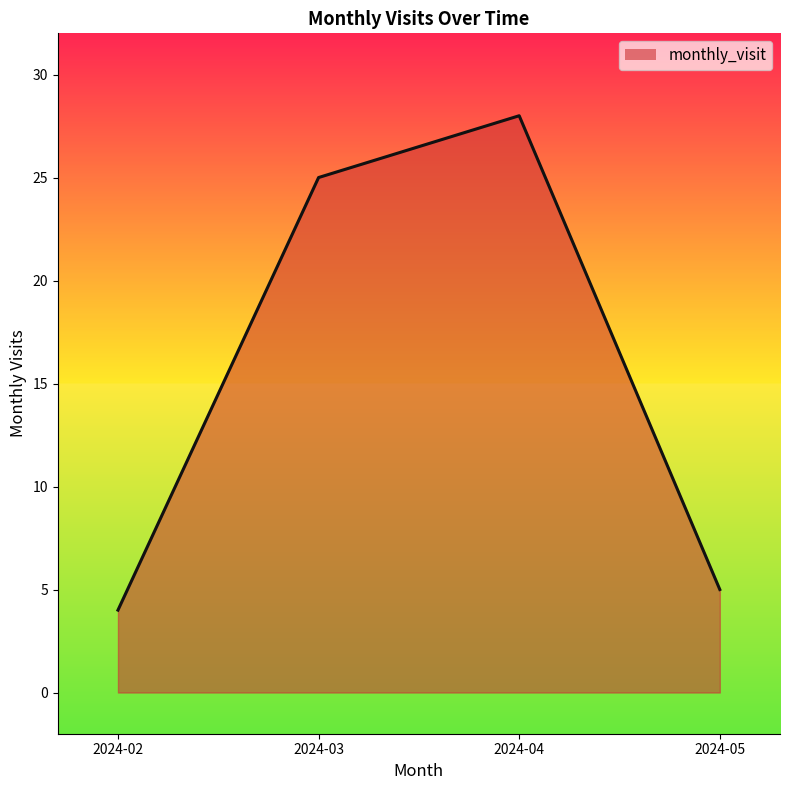

Which has a higher value, 2024-02 or 2024-03?

2024-03